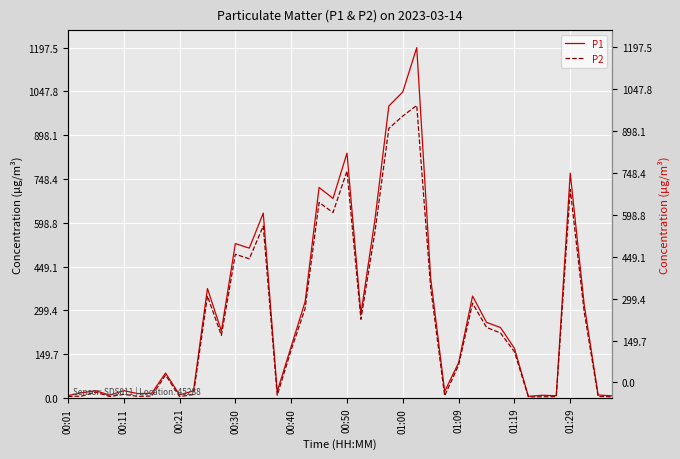

Count the number of data series in this chart.

2